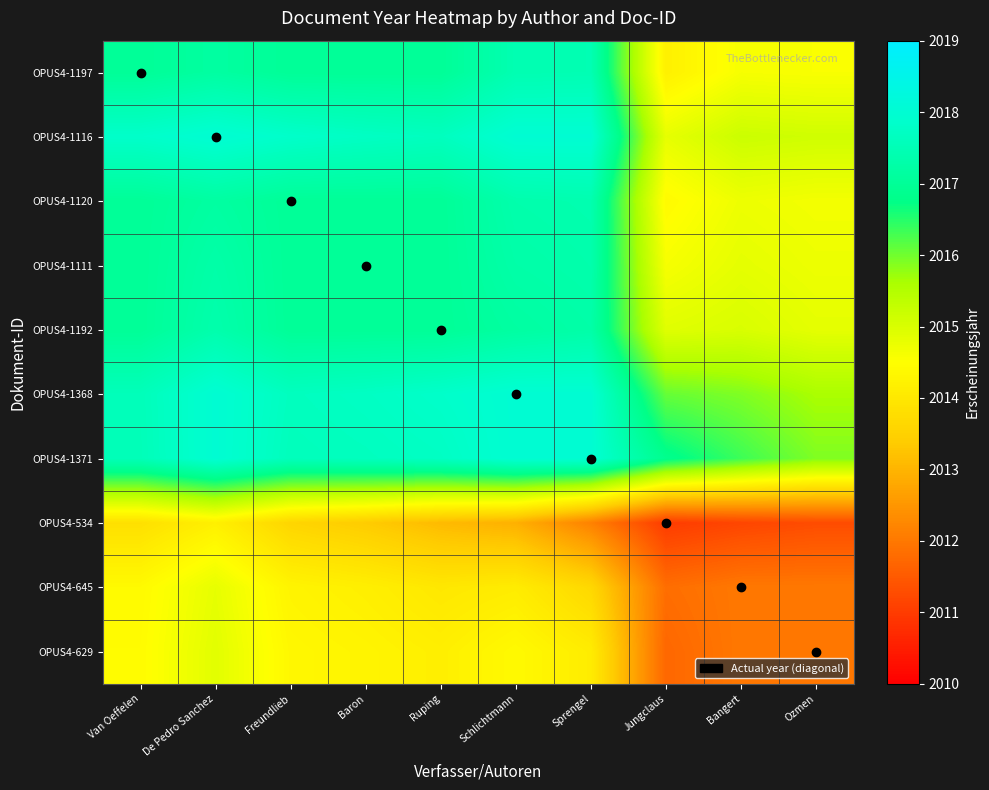

List the series in order of their peak value, lowest first.

OPUS4-534, OPUS4-645, OPUS4-629, OPUS4-1111, OPUS4-1192, OPUS4-1120, OPUS4-1197, OPUS4-1116, OPUS4-1368, OPUS4-1371